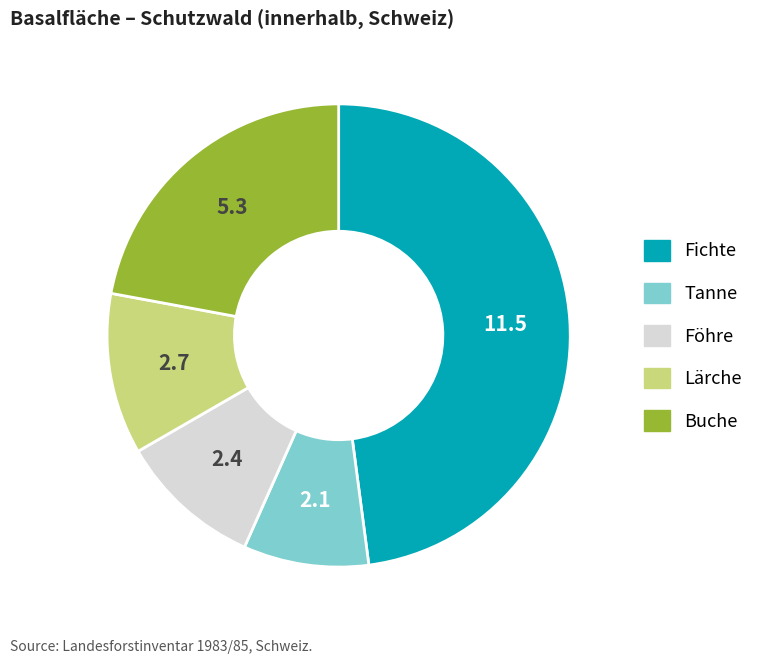

Is there any slice that represents more than half of the pie?

No